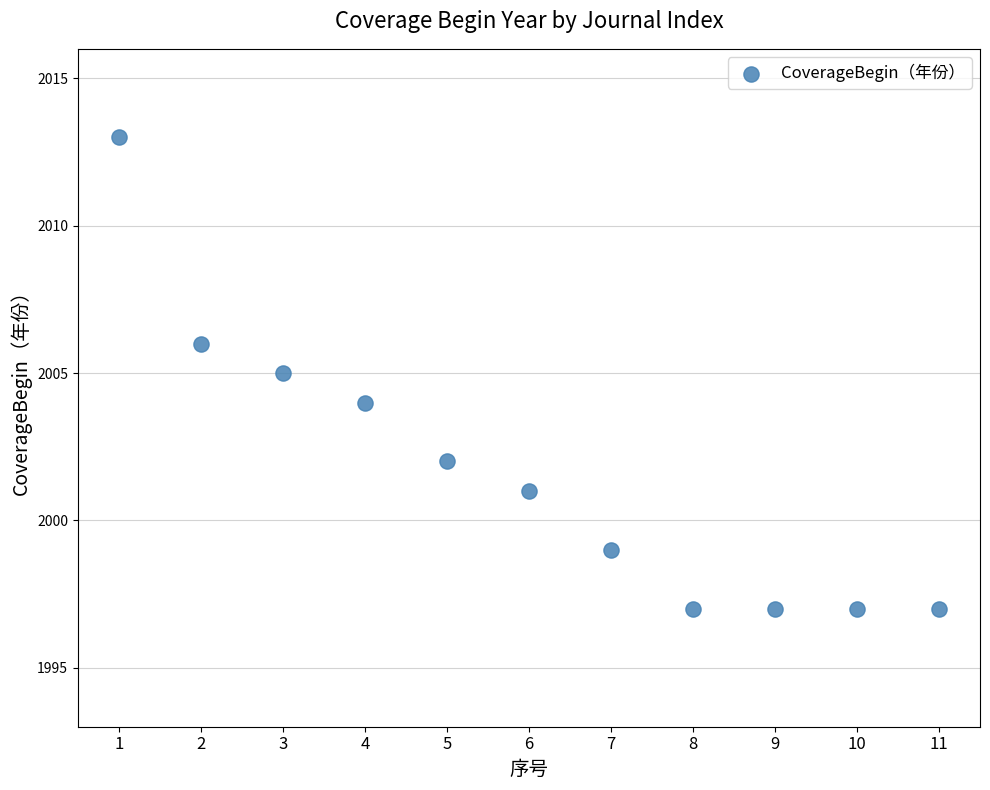

What is the range of X values (max minus min)?

10